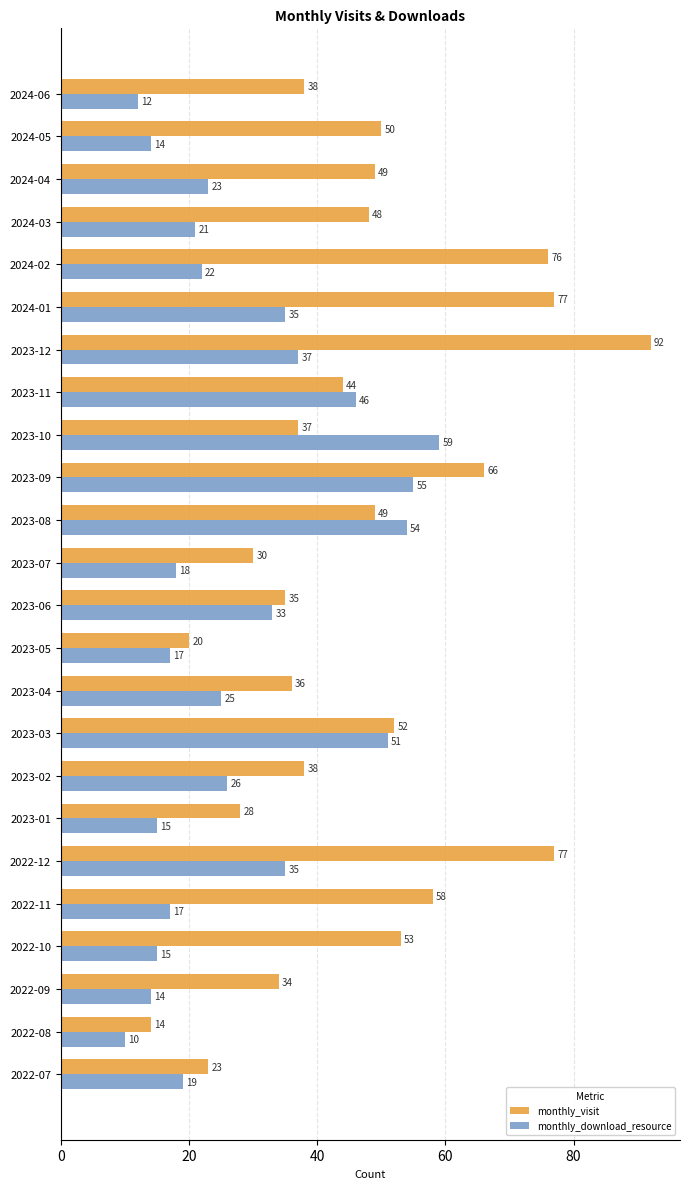

What is the average value of the monthly_download_resource series?

28